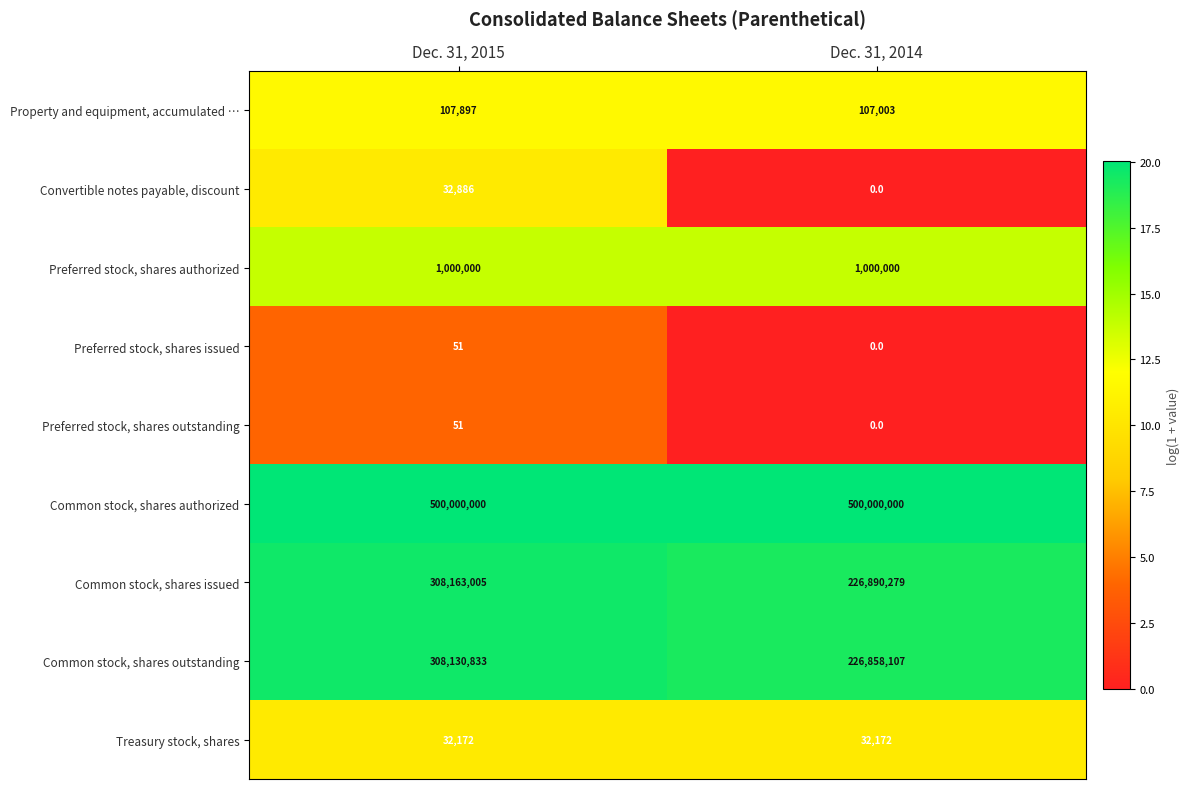

At which category is the sum across all series the highest?

Dec. 31, 2015